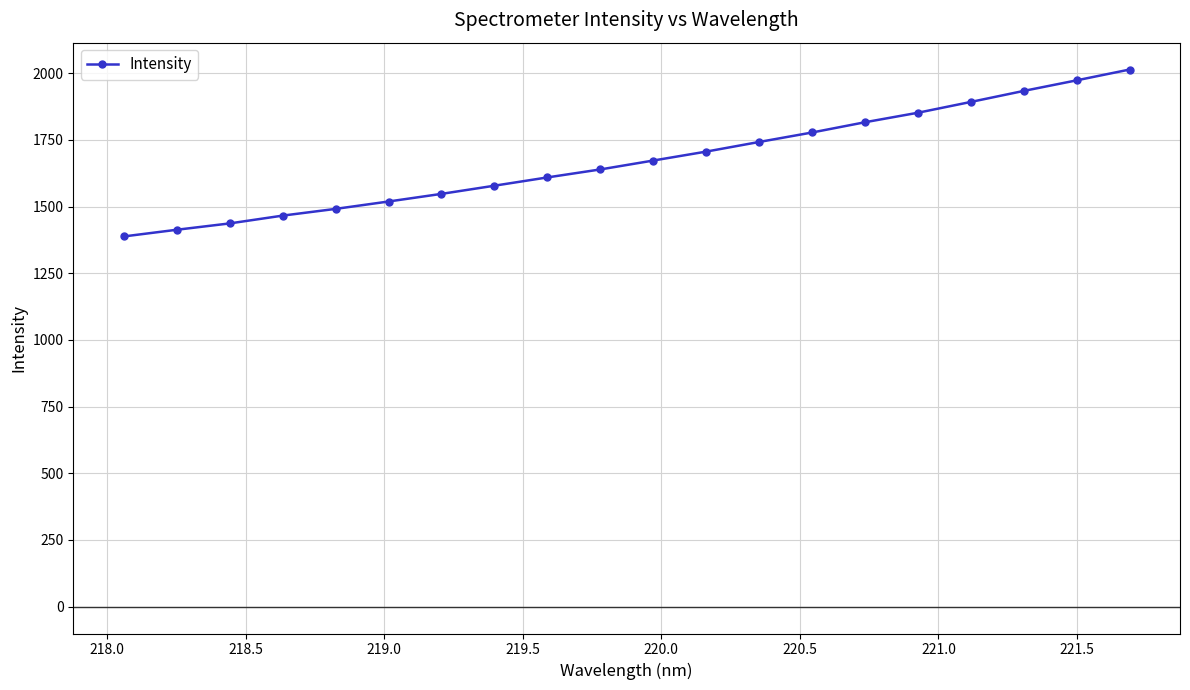

What is the maximum value shown in the chart?

2013.8